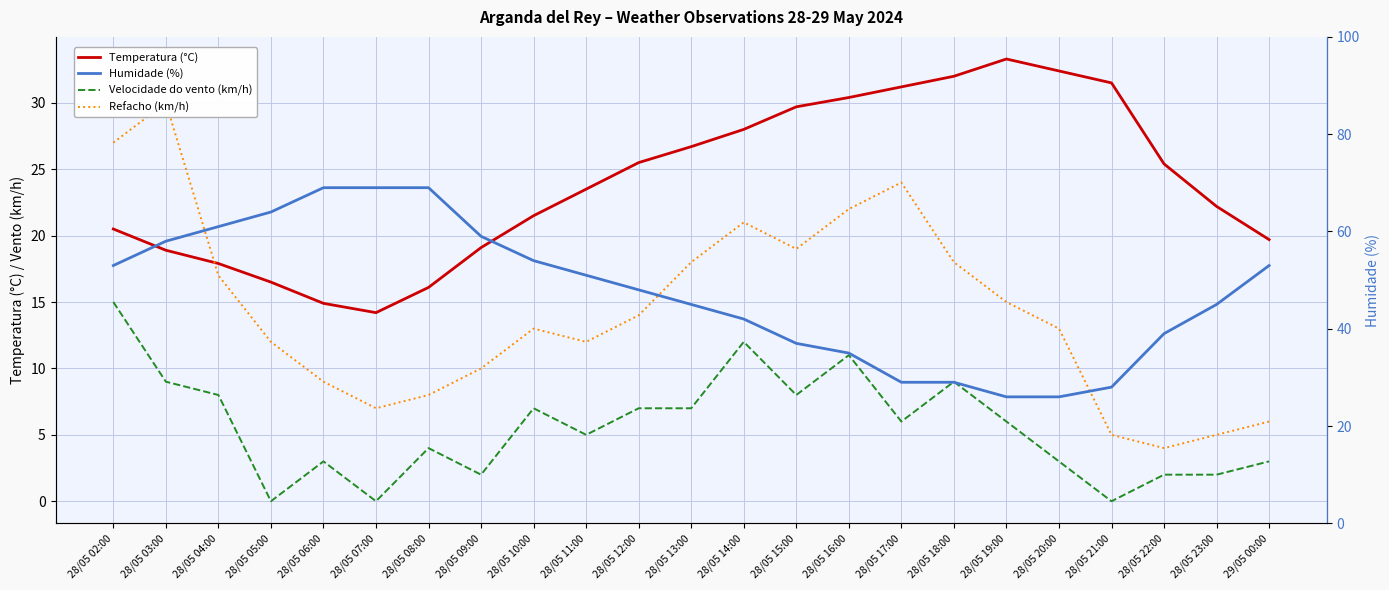

What is the difference between the highest and lowest values at 28/05 16:00?

24.0